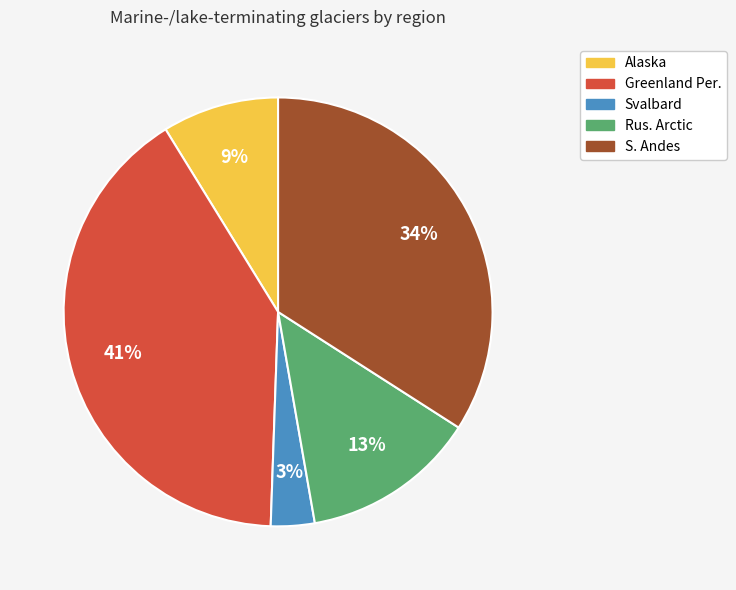

Is it true that Rus. Arctic is 25% of the pie?

False